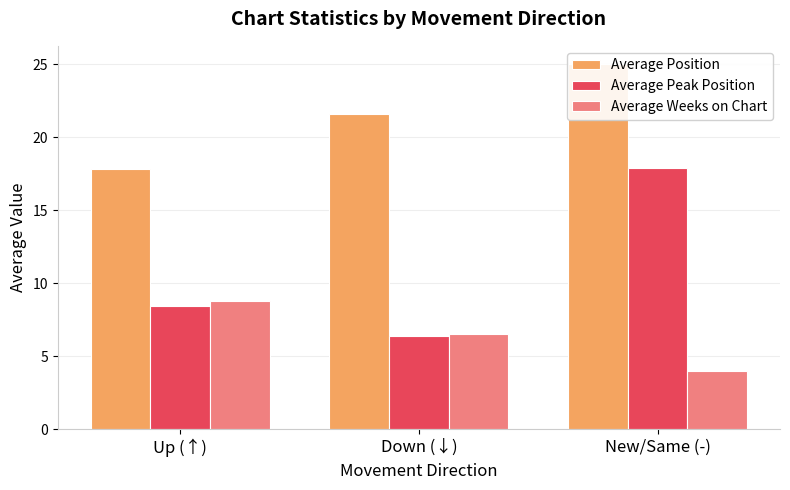

What are all the series names shown in the legend?

Average Position, Average Peak Position, Average Weeks on Chart